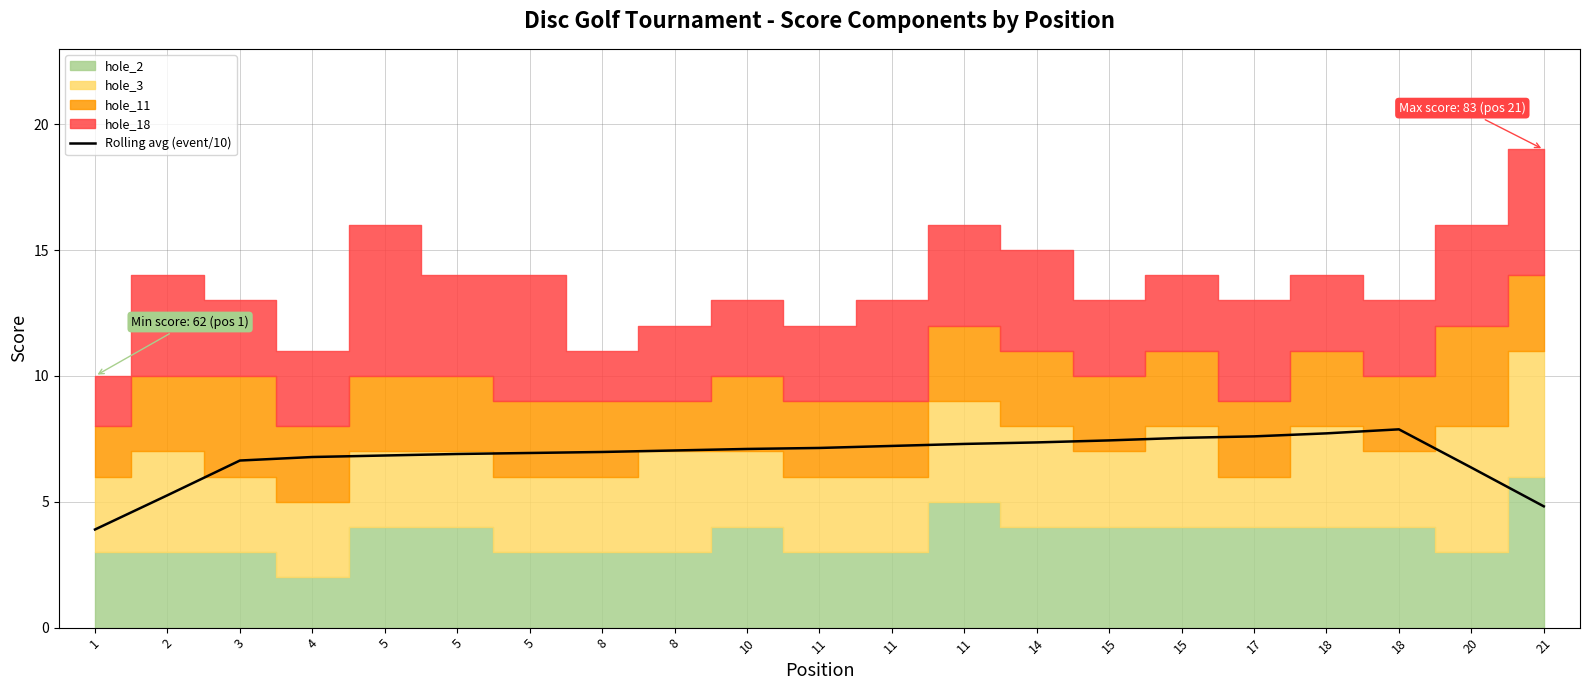

What is the change in value from 4 to 11?

+0.4